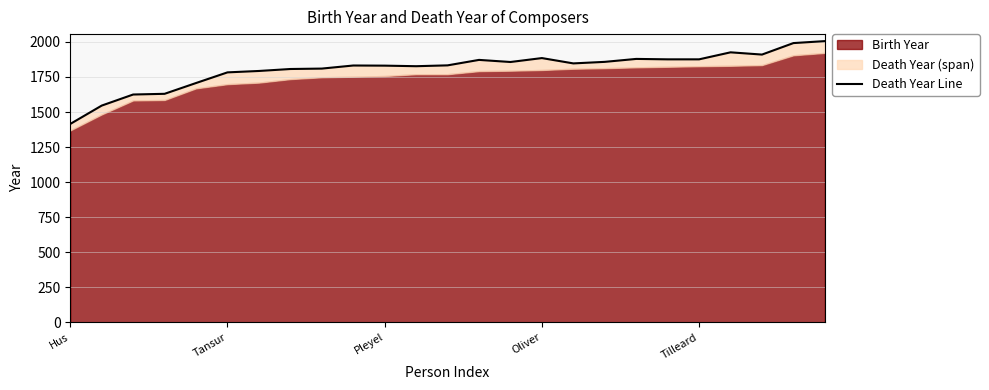

Reading left to right, list all the values displayed in this chart.

1415	1546	1625	1630	1707	1783	1793	1807	1810	1832	1831	1827	1833	1872	1857	1885	1847	1858	1879	1876	1876	1926	1910	1992	2006